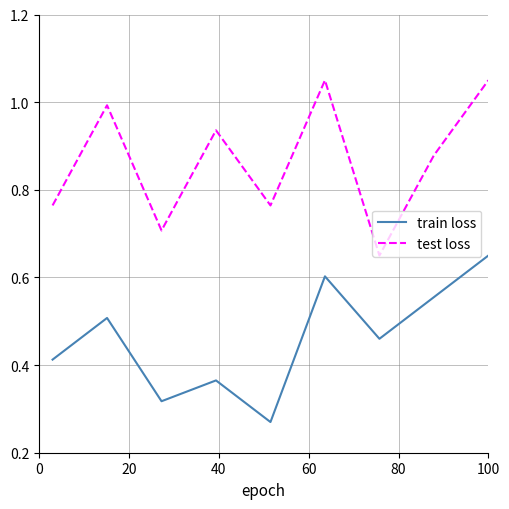

What are all the series names shown in the legend?

train loss, test loss